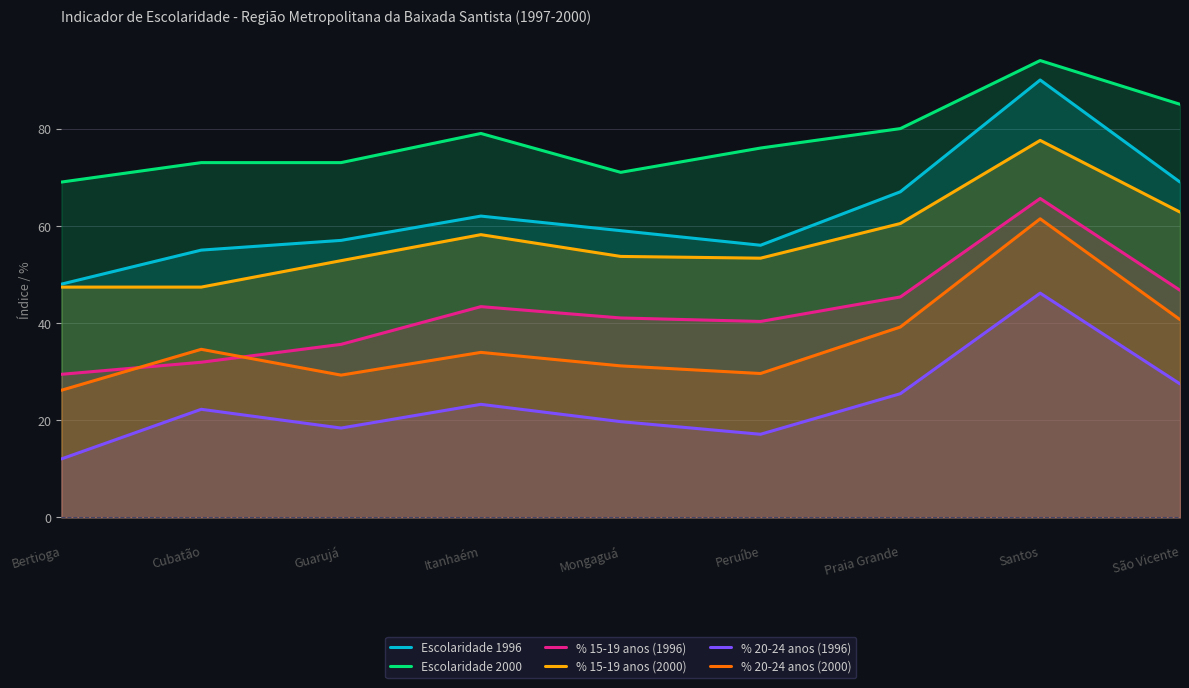

Which category has the lowest value across all series?

Bertioga